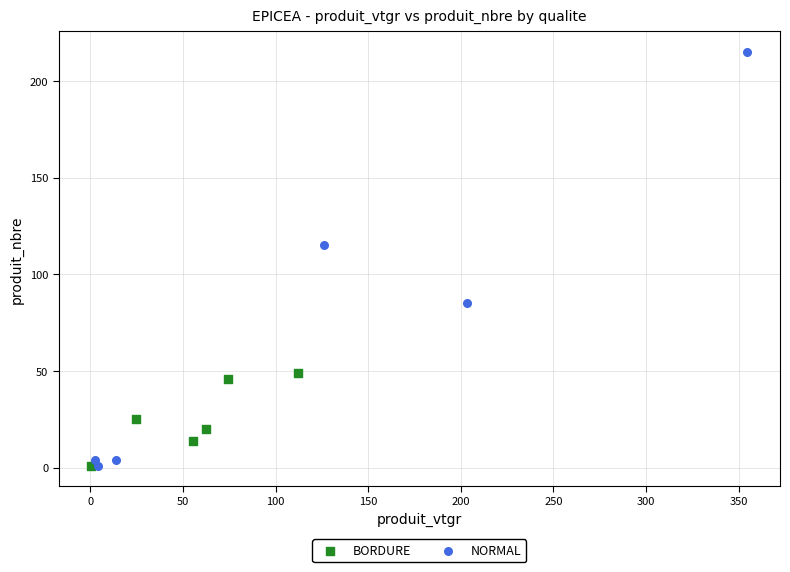

Which series has the widest spread of Y values?

NORMAL